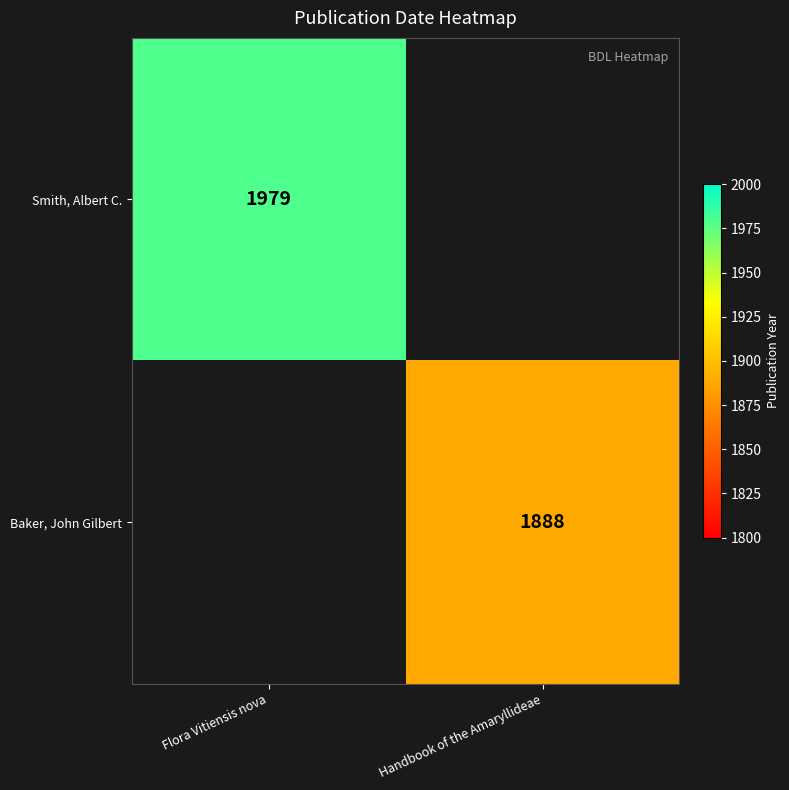

Which label corresponds to the smallest value in the chart?

Handbook of the Amaryllideae